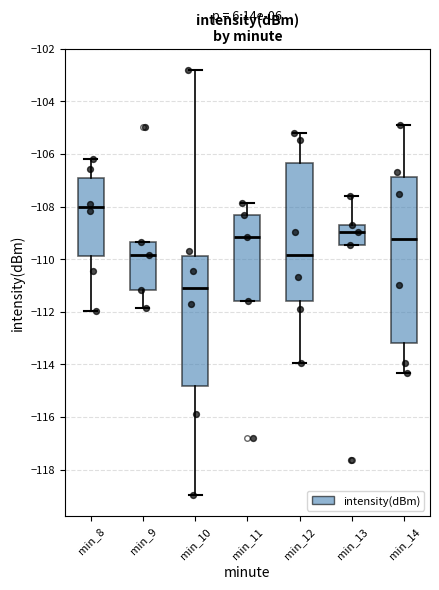

Which box has the lowest median line?

min_10